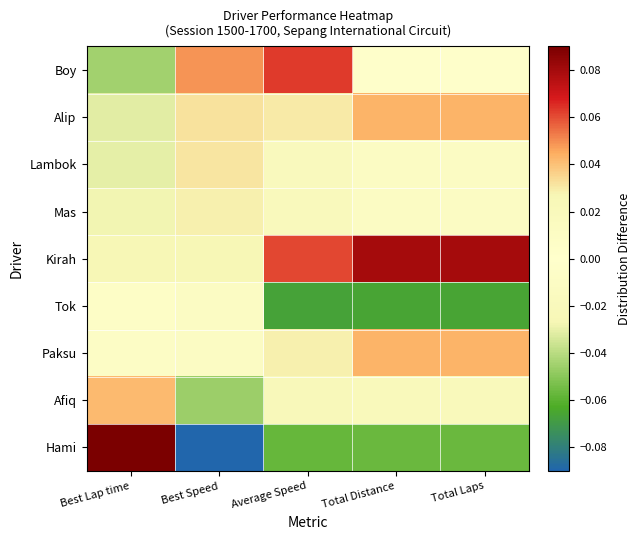

Between Total Laps and Total Distance, which is larger?

Total Laps